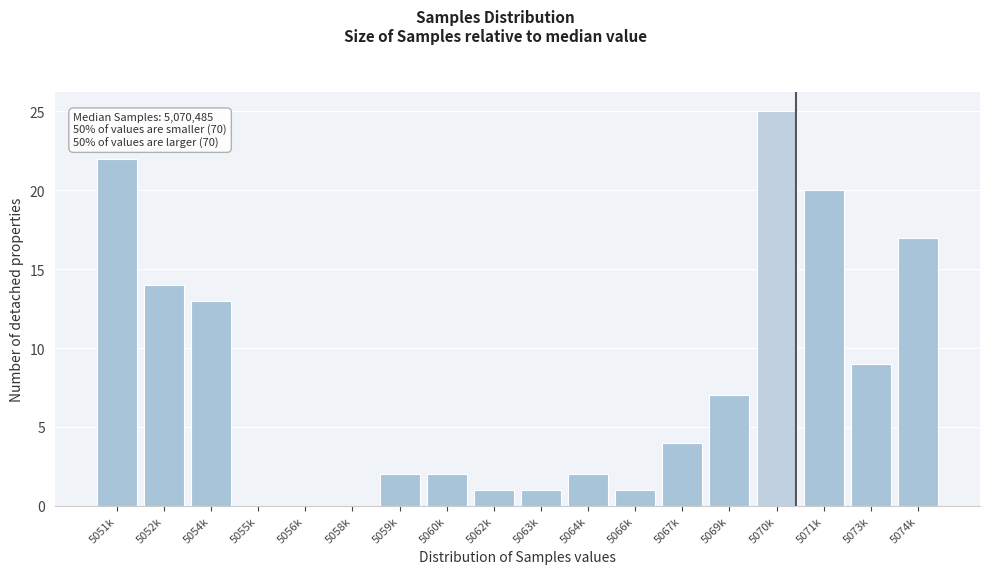

Reading left to right, transcribe all the data shown in this chart.

5051k=22	5052k=14	5054k=13	5055k=0	5056k=0	5058k=0	5059k=2	5060k=2	5062k=1	5063k=1	5064k=2	5066k=1	5067k=4	5069k=7	5070k=25	5071k=20	5073k=9	5074k=17